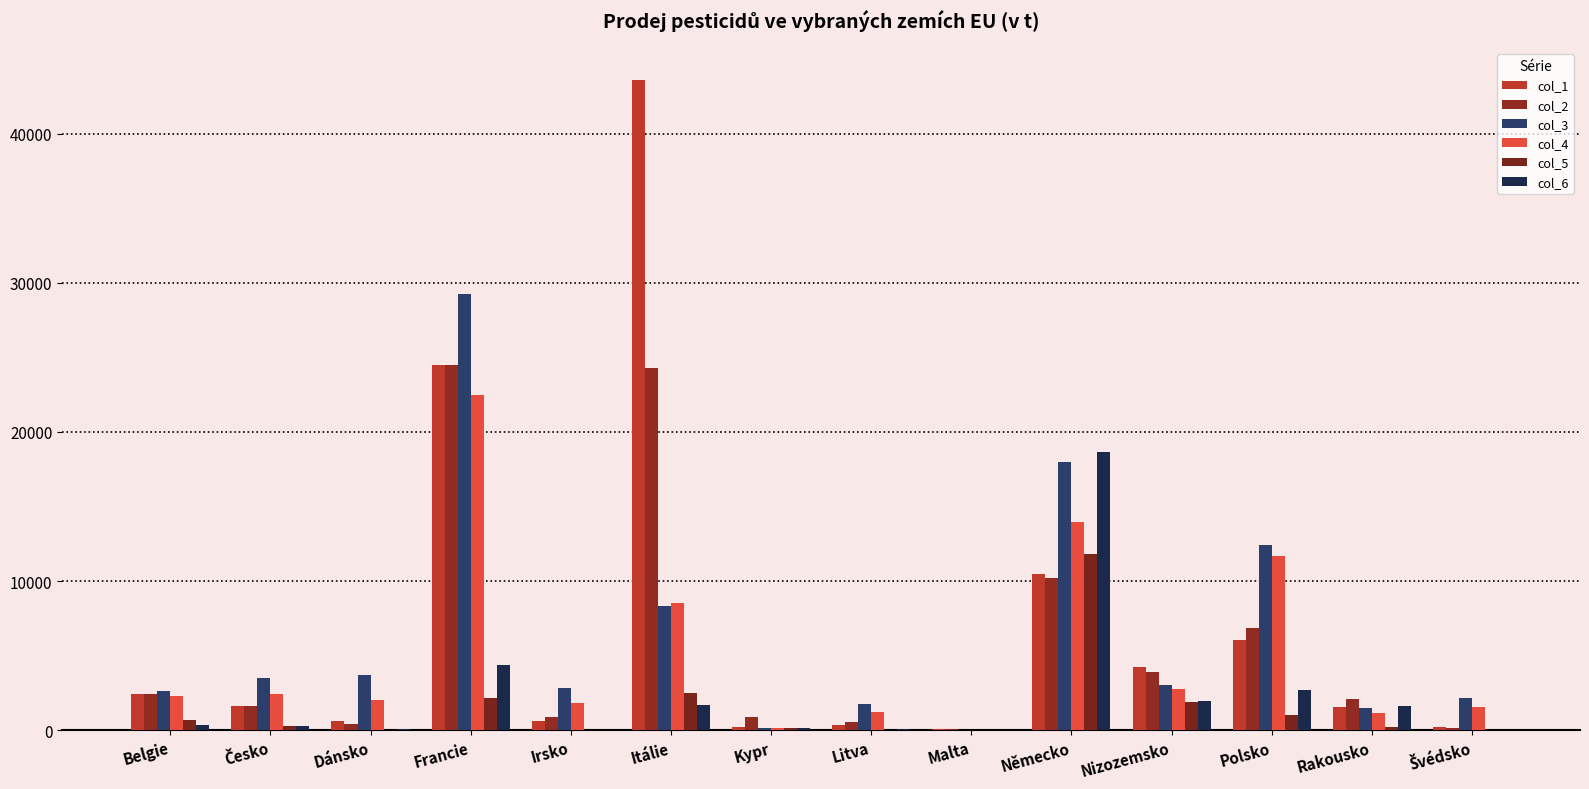

Count the number of data series in this chart.

6